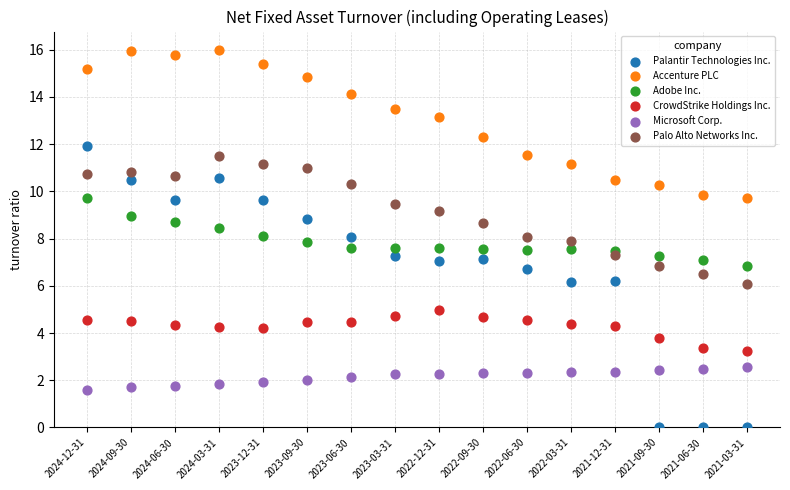

What are all the series names shown in the legend?

Palantir Technologies Inc., Accenture PLC, Adobe Inc., CrowdStrike Holdings Inc., Microsoft Corp., Palo Alto Networks Inc.